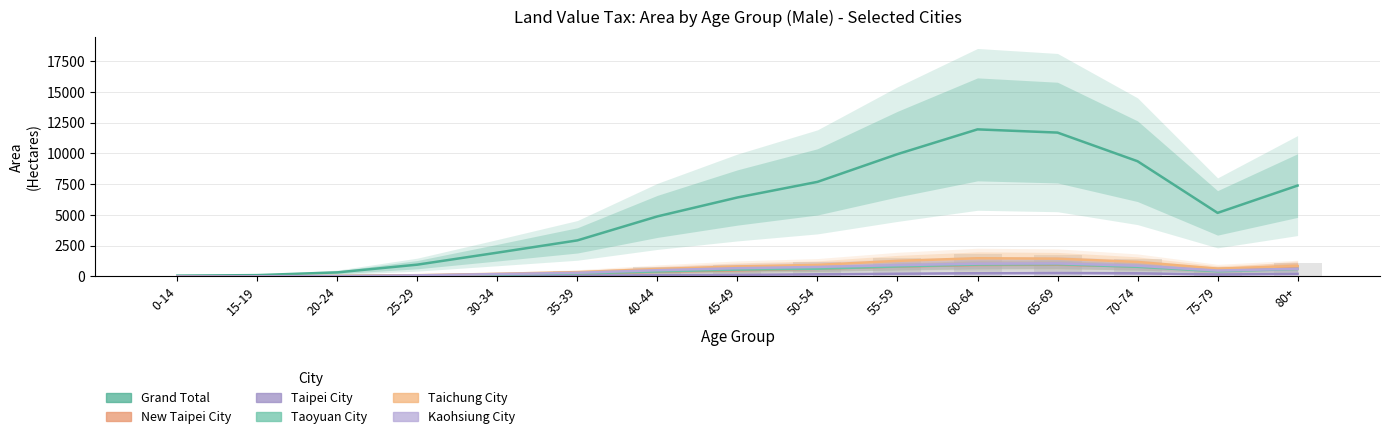

How many data points in Taoyuan City Area (Male) are above 423?

7